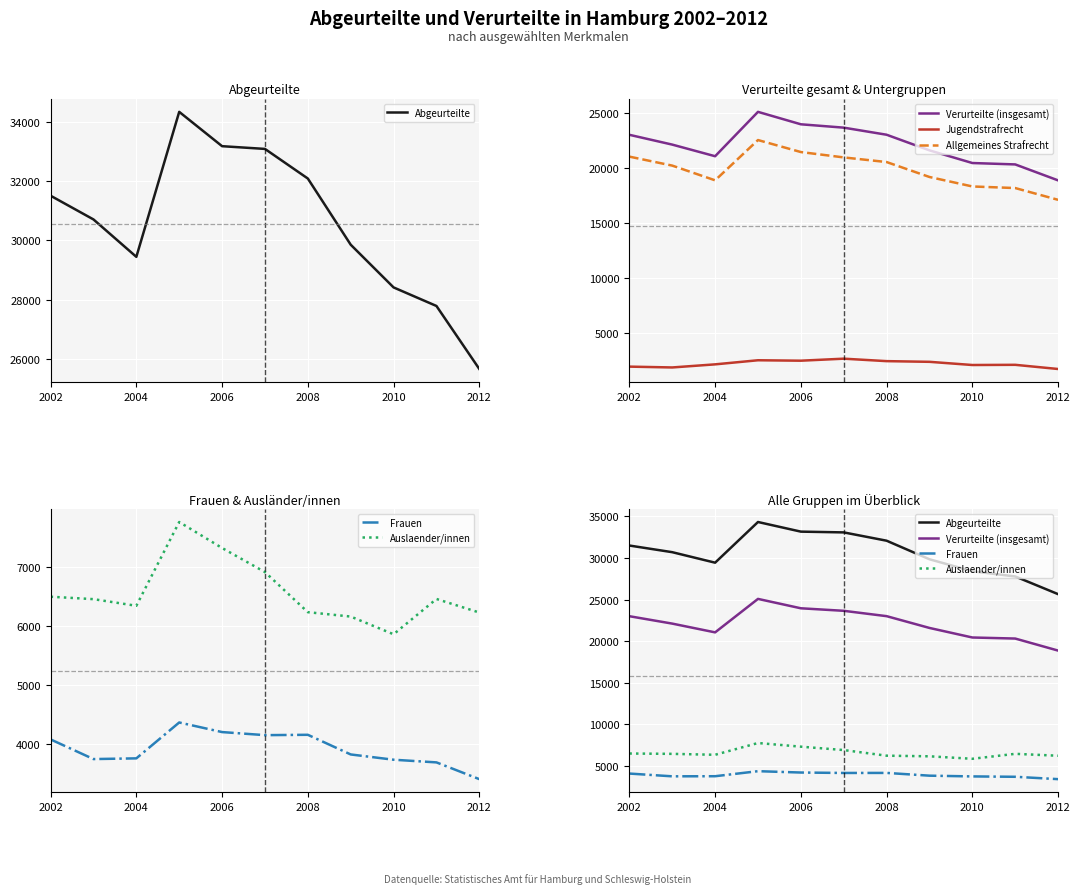

List the series in order of their peak value, lowest first.

Jugendstrafrecht, Frauen, Auslaender/innen, Allgemeines Strafrecht, Verurteilte (insgesamt), Abgeurteilte